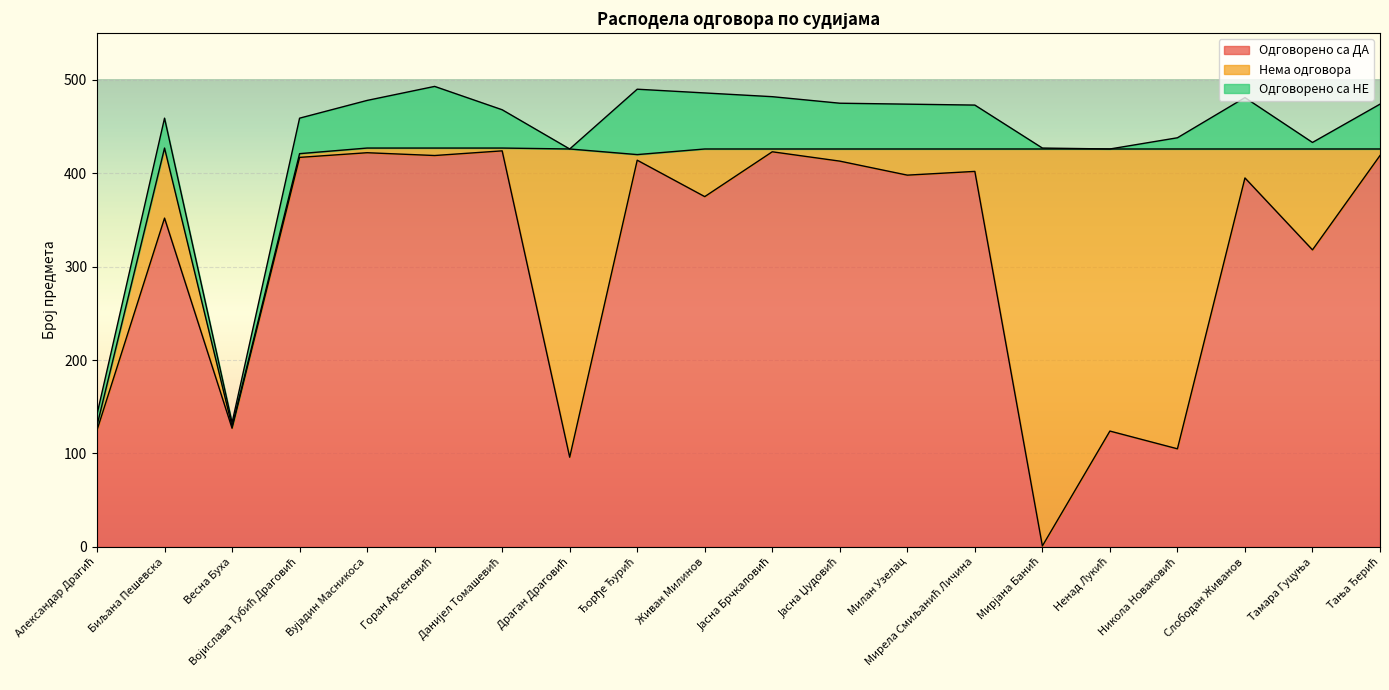

Rank the series at Слободан Живанов from highest to lowest value.

Одговорено са ДА, Одговорено са НЕ, Нема одговора